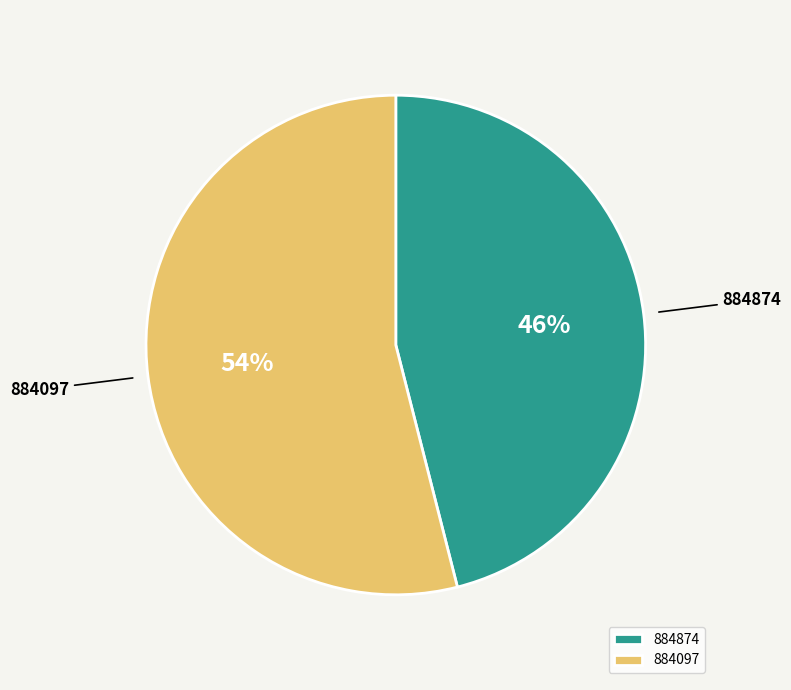

Which slice is the smallest?

884874